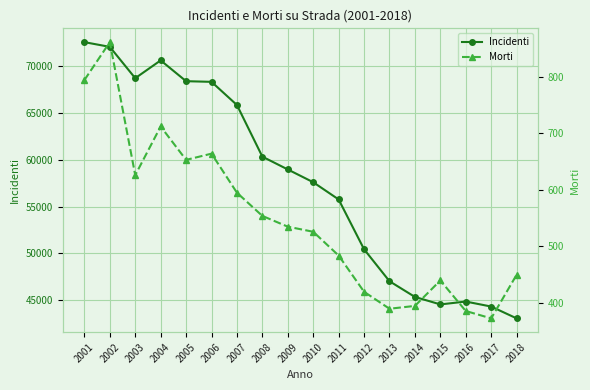

What is the spread (max minus min) of values at 2003?

68060